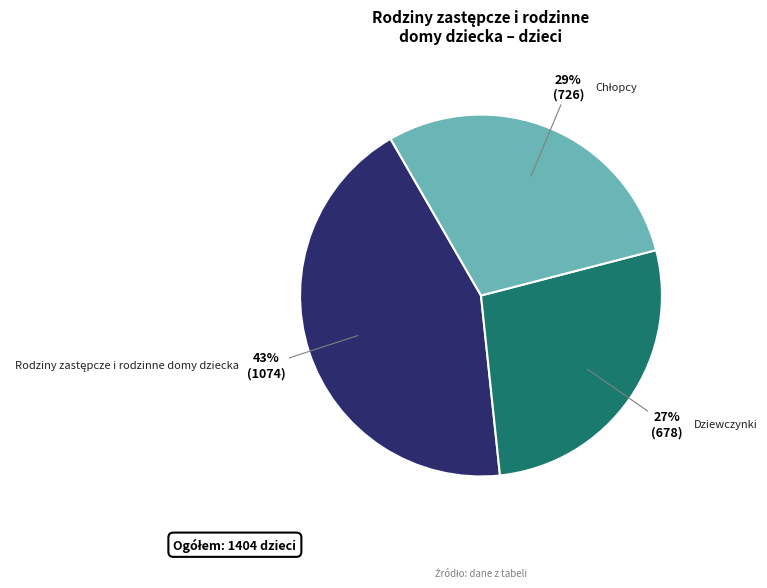

To the nearest percent, what percentage of the pie is Dziewczynki?

27%